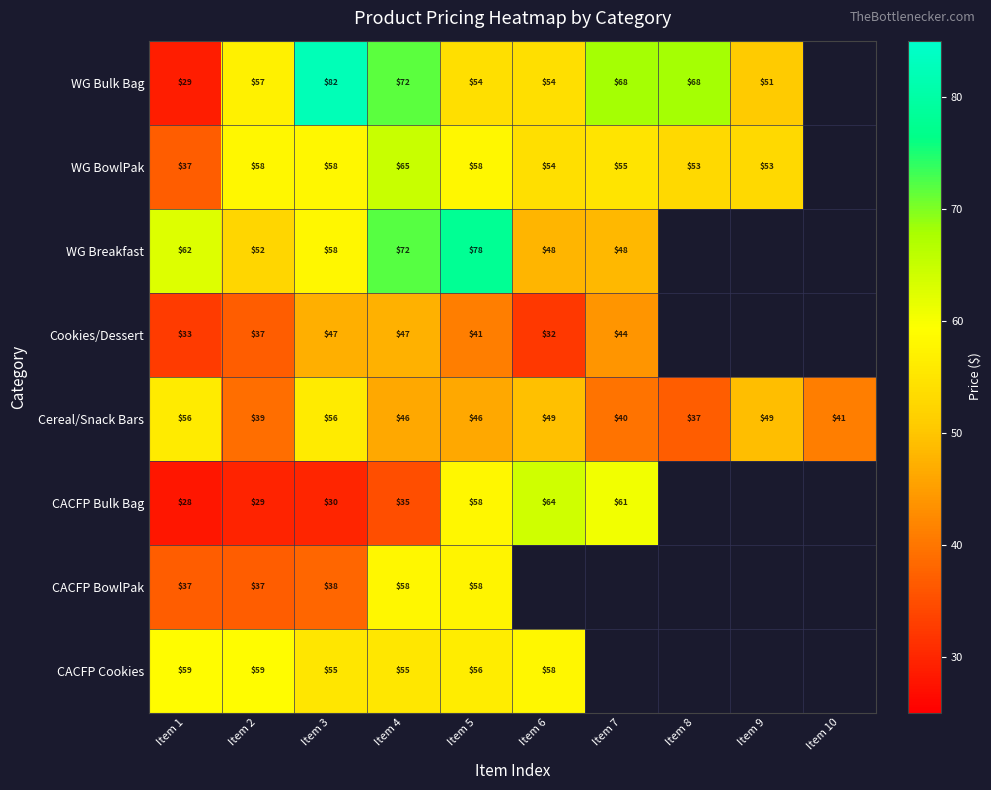

True or false: WG Bulk Bag has a value of 110.9 at Item 8.

False